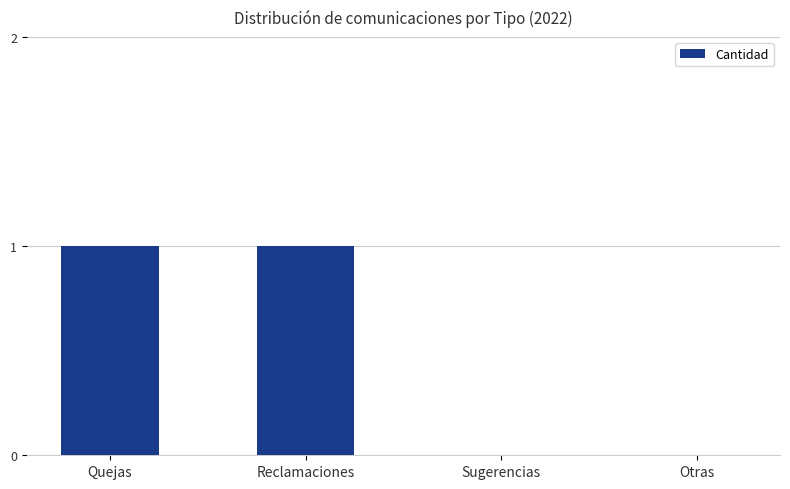

What is the difference between the values at Sugerencias and Reclamaciones?

1